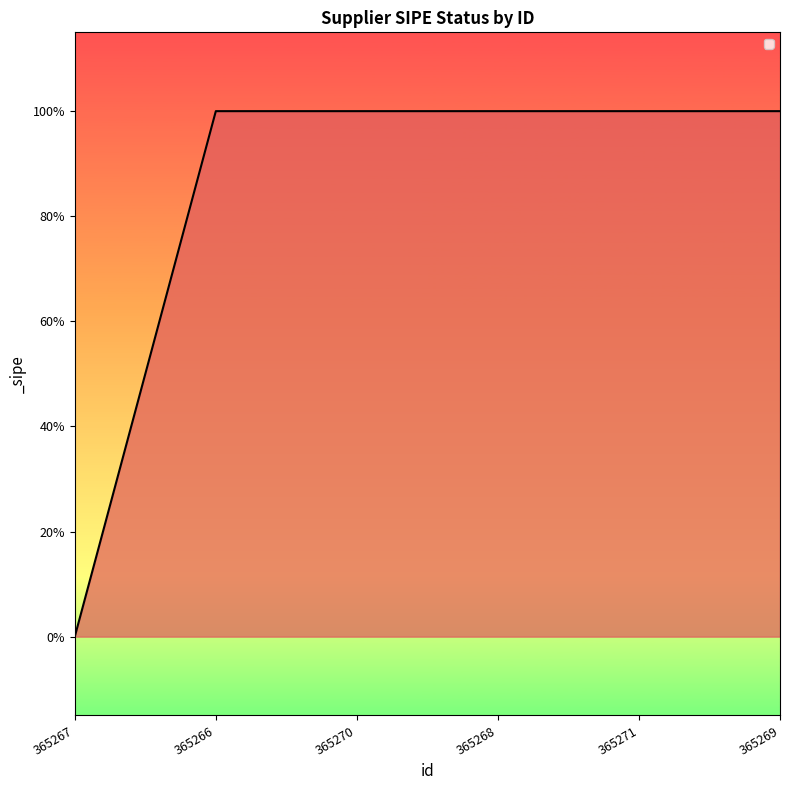

Is this an area chart (filled region under the line)?

Yes